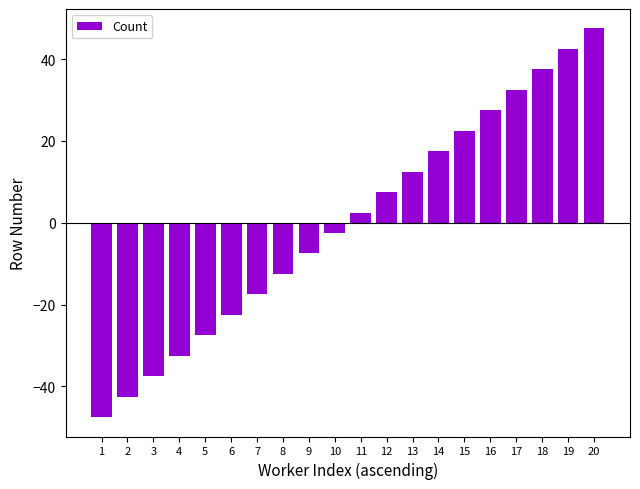

What is the approximate value at 6?

-22.5